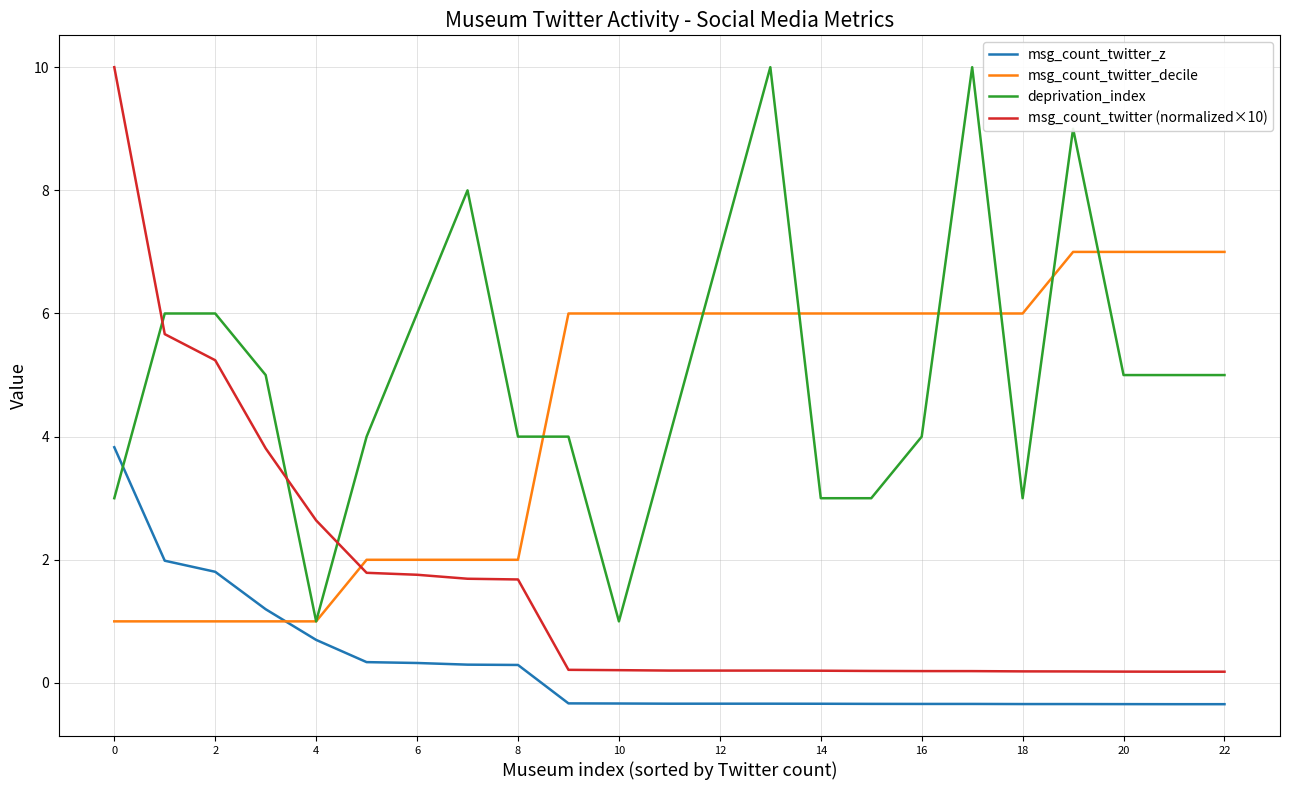

Which series has the largest total across all categories?

deprivation_index